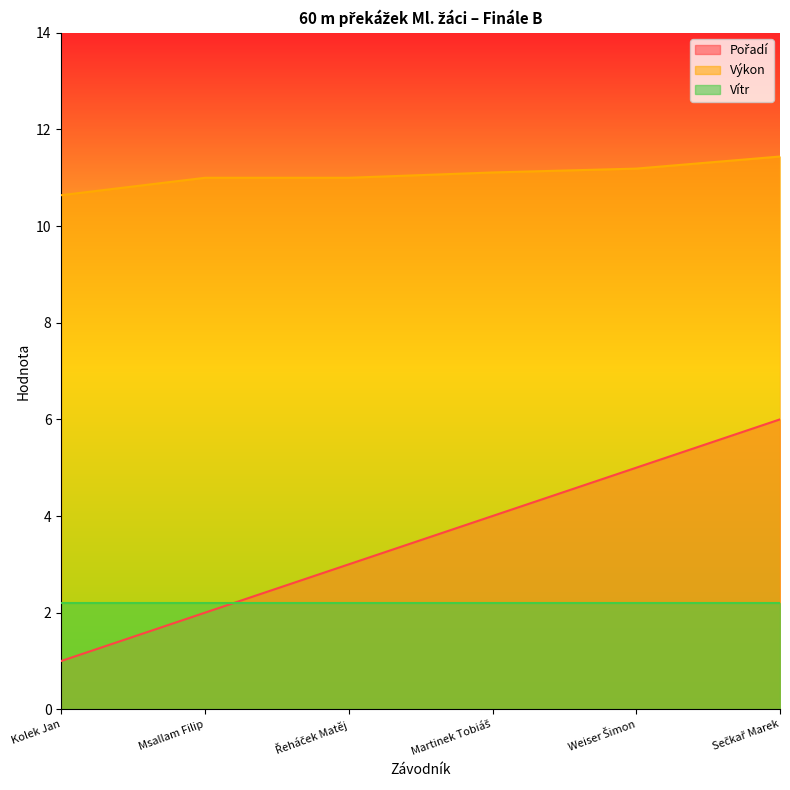

What is the highest value of the Pořadí series?

6.0